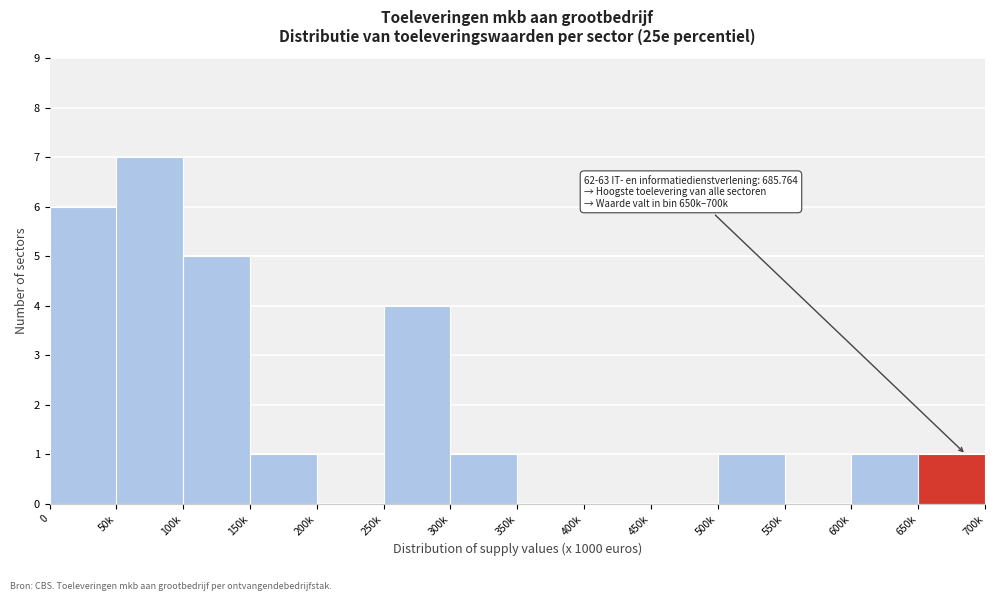

Reading right to left, list all the values displayed in this chart.

650k=1	600k=1	550k=0	500k=1	450k=0	400k=0	350k=0	300k=1	250k=4	200k=0	150k=1	100k=5	50k=7	0=6